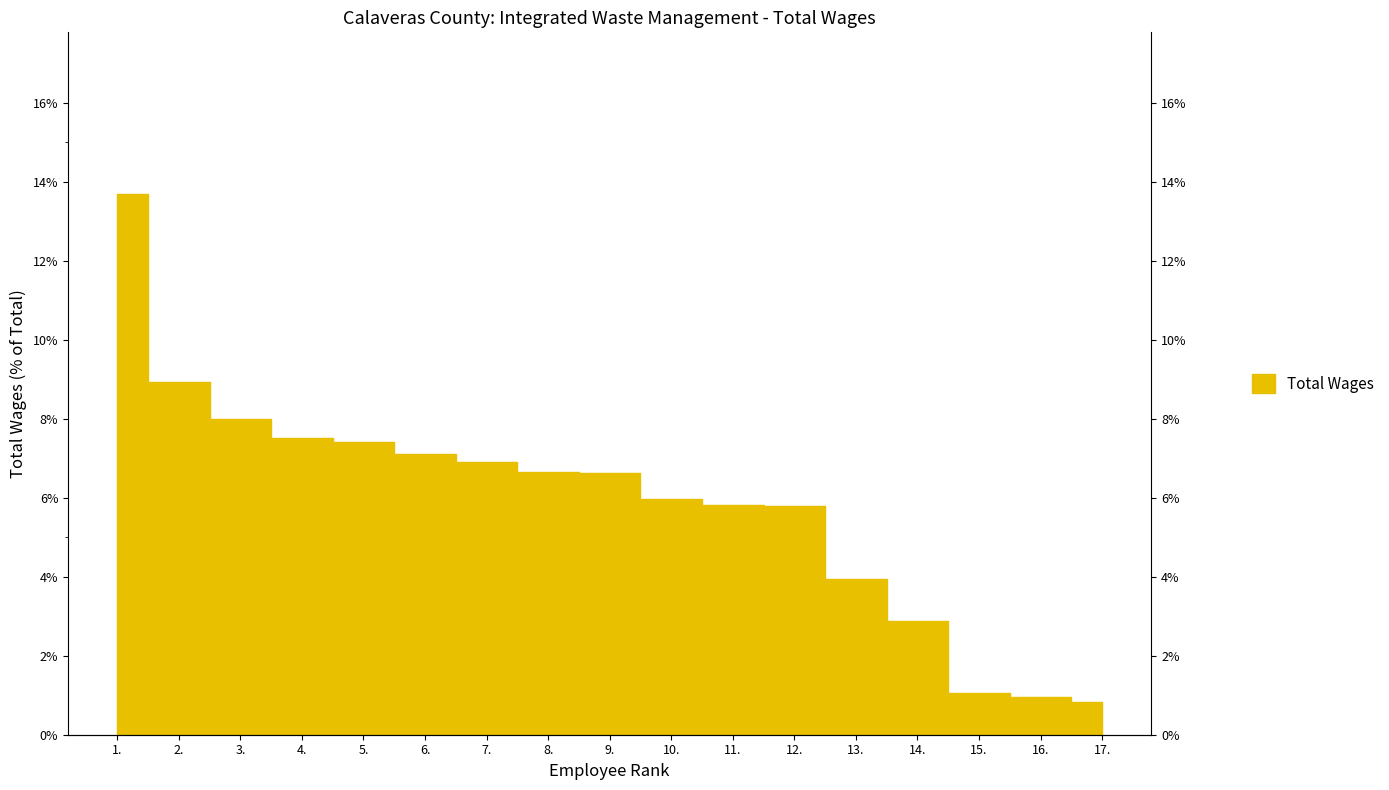

What is the sum of the values at 5. and 1.?

21.1